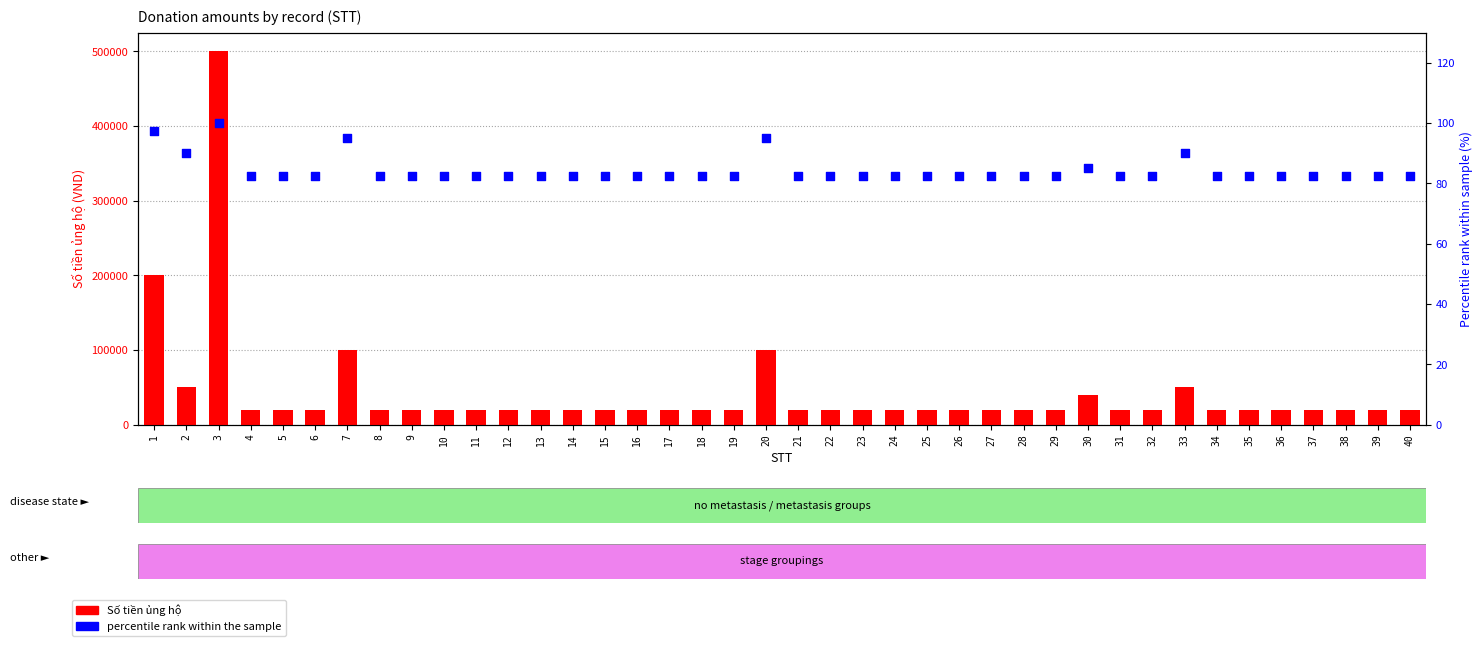

Which series has the largest total across all categories?

Số tiền ủng hộ